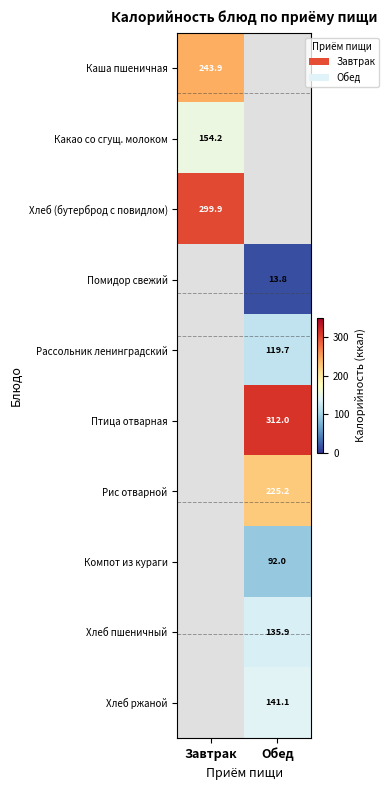

Is the value of Каша пшеничная at Завтрак greater than the value of Хлеб пшеничный at Обед?

Yes